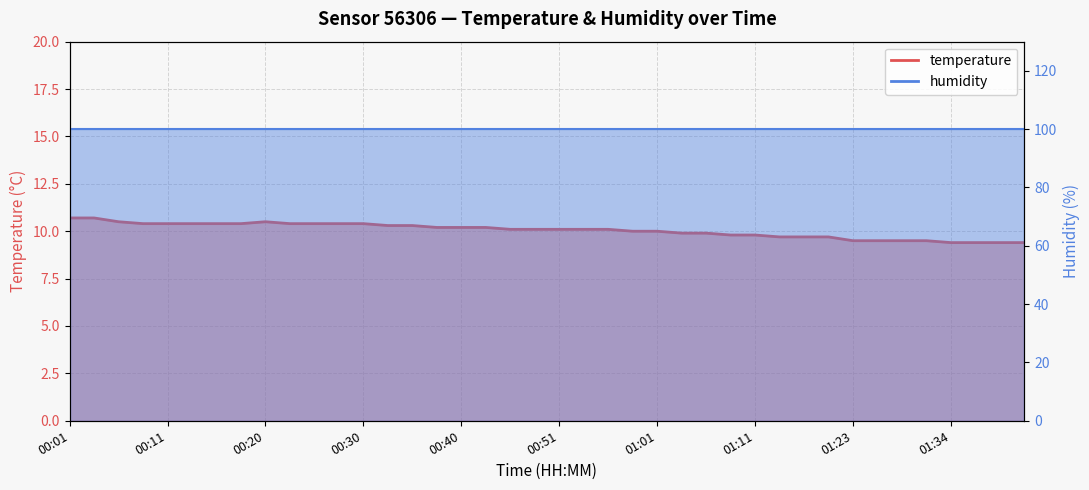

At which category does the data reach its first local peak?

00:20